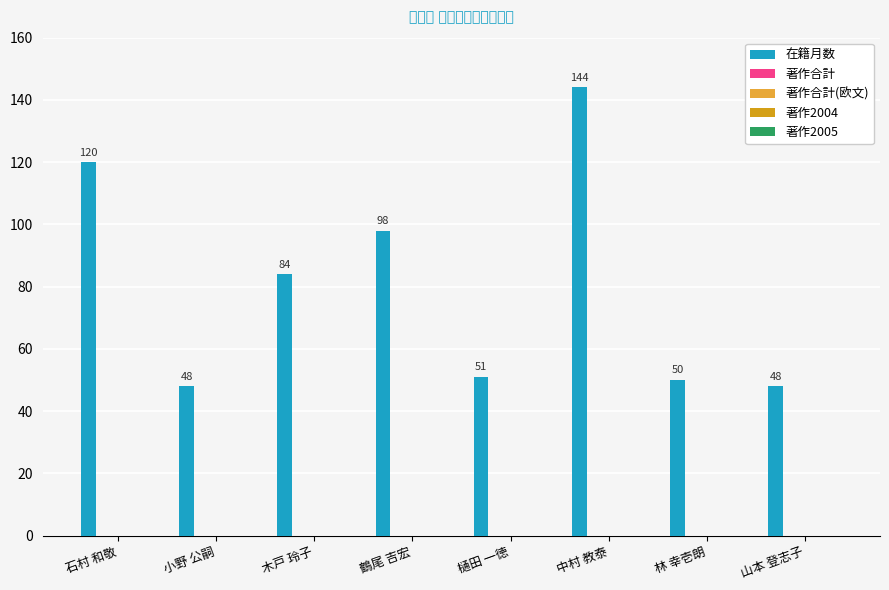

How many bars are there in total?

8